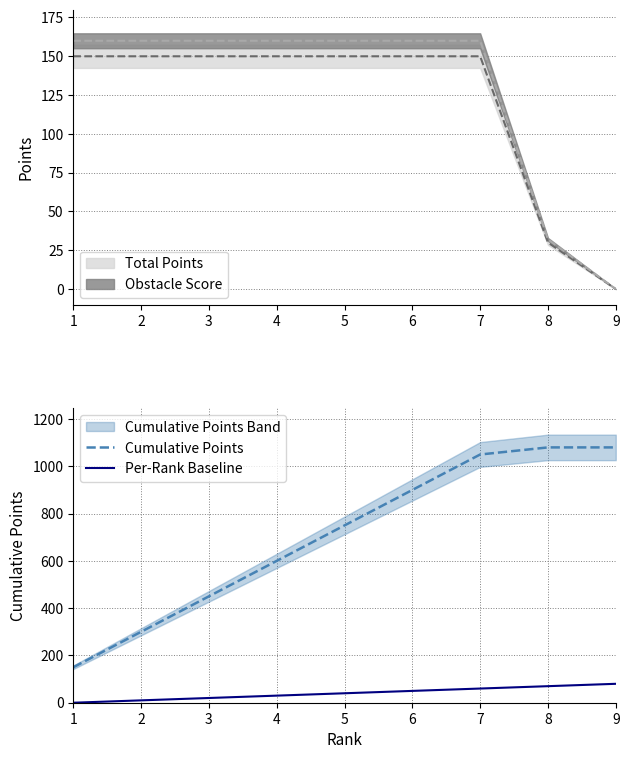

How many values in the Per-Rank Baseline series exceed 40?

4